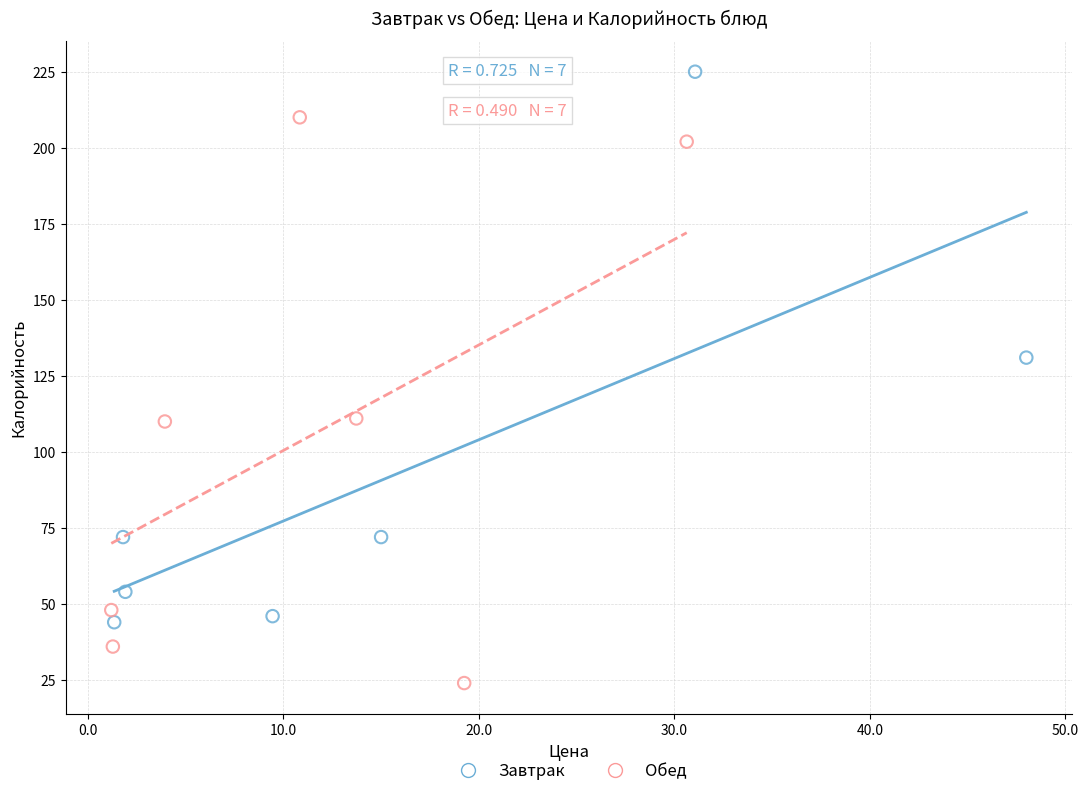

Which series reaches the minimum Y coordinate?

Обед